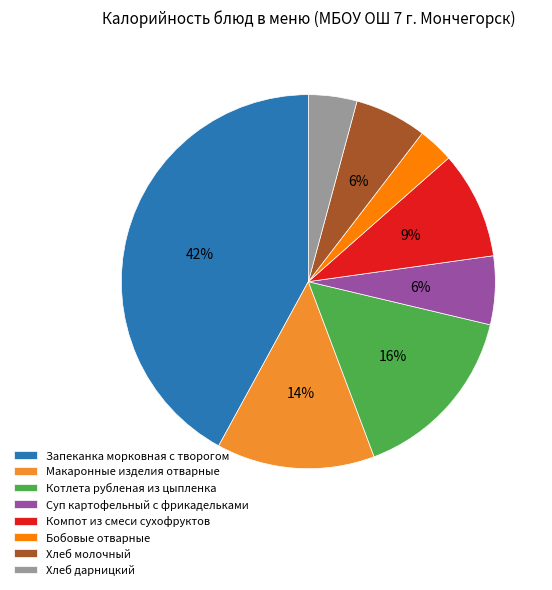

What percentage is the Хлеб молочный slice, to the nearest percent?

6%